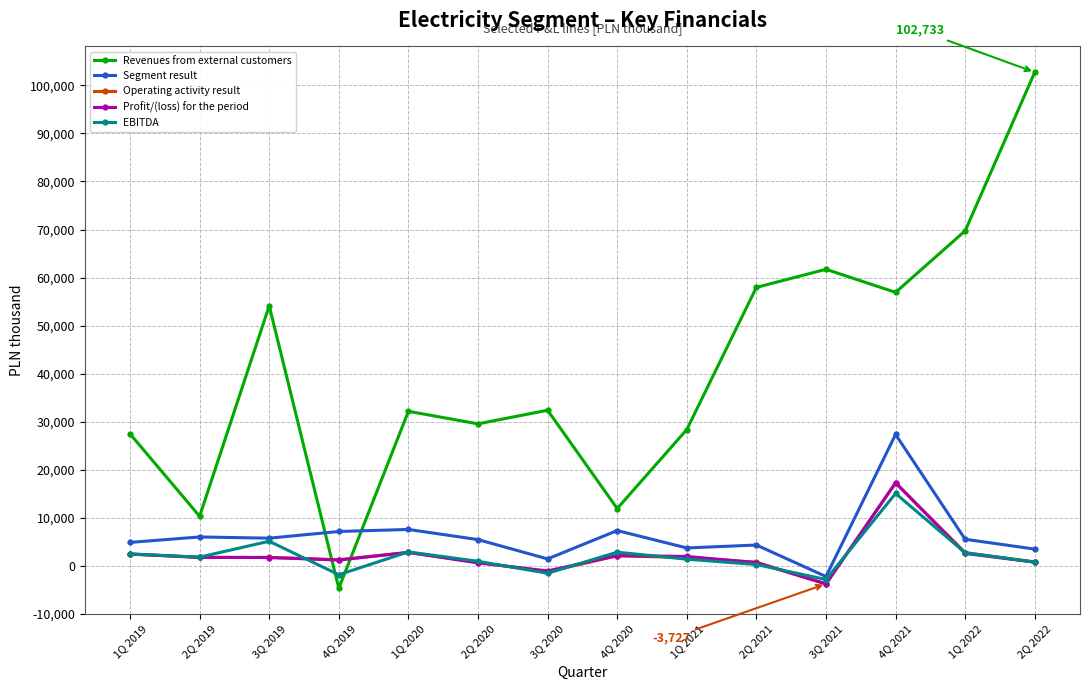

Does the chart display data point markers on the line(s)?

Yes